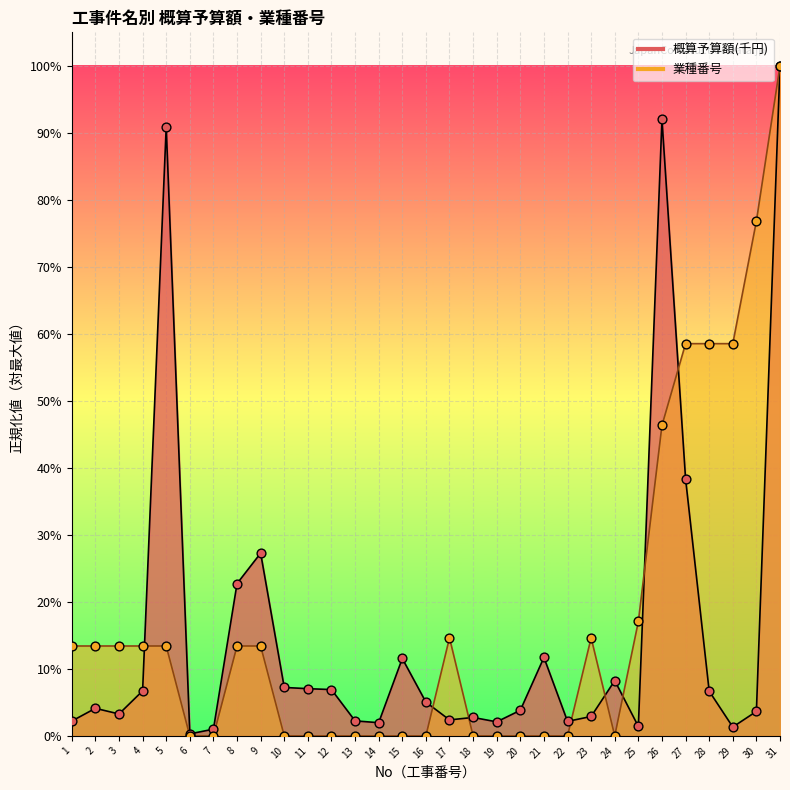

At which category is the sum across all series the highest?

31